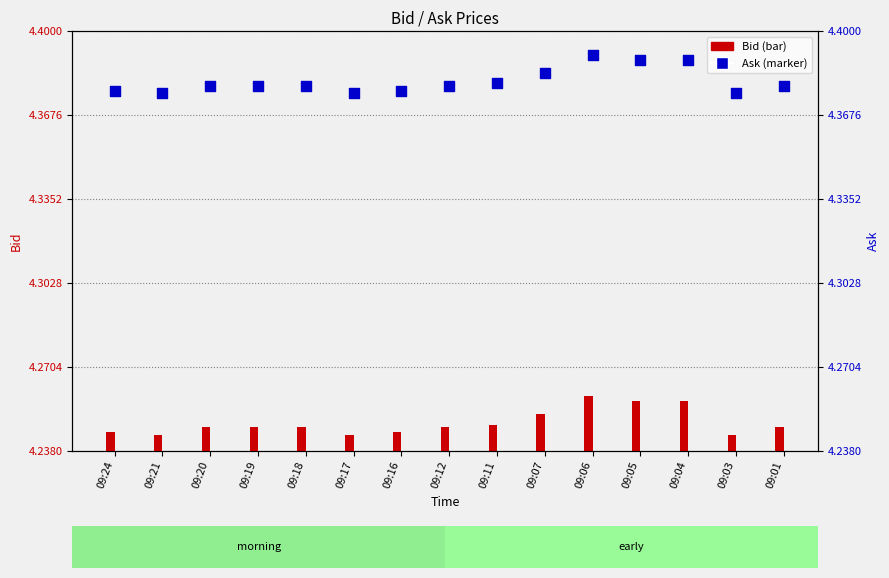

What is the ratio of the value at 09:11 to the value at 09:19?

1.0